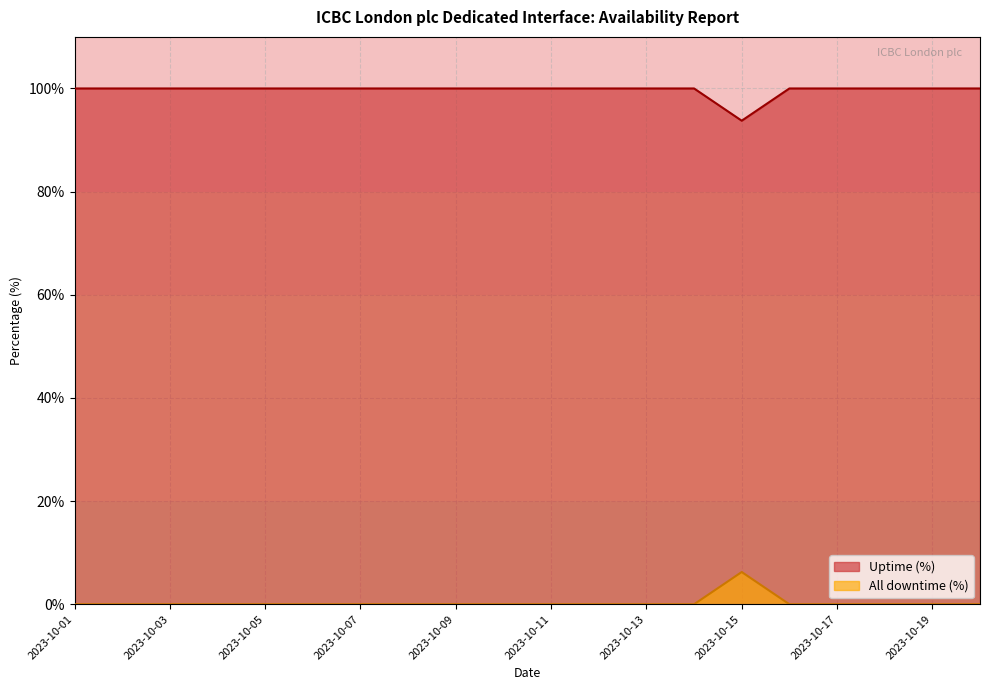

What is the value of the Uptime (%) point at the 16th from the left?

100.0